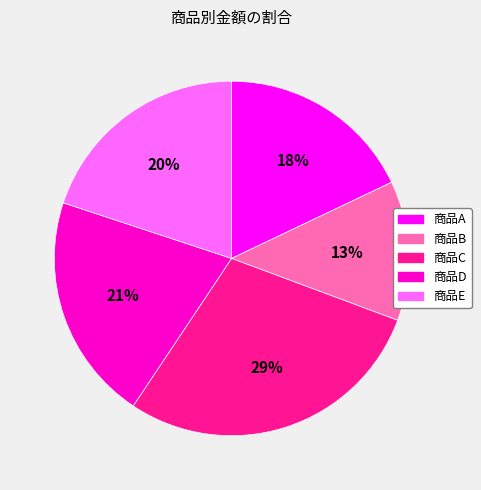

Count the number of slices in the pie.

5